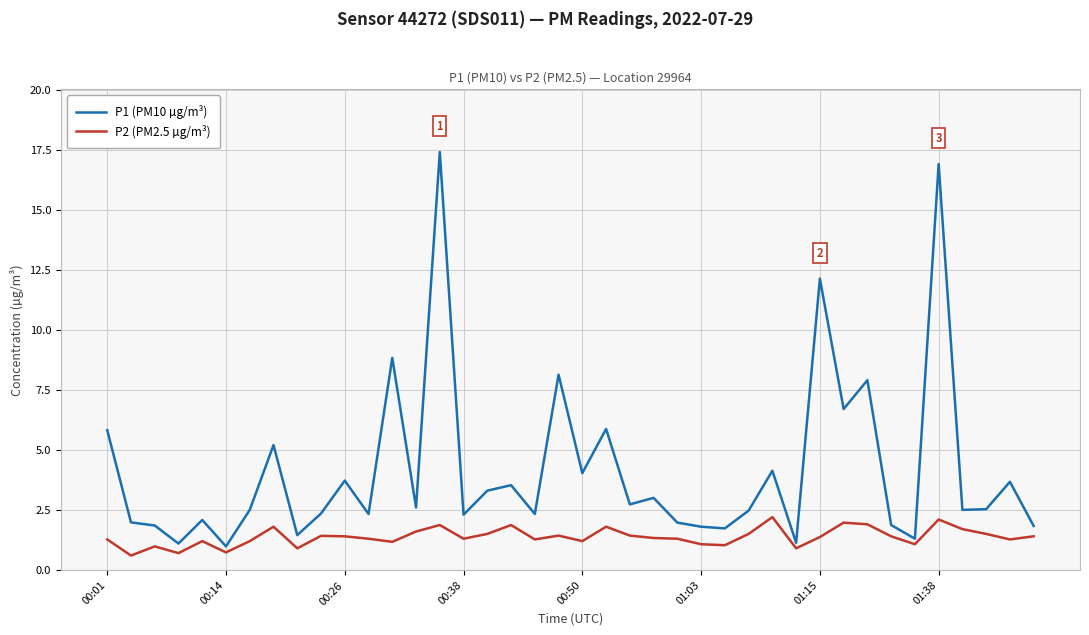

Which series has the largest total across all categories?

P1 (PM10 µg/m³)